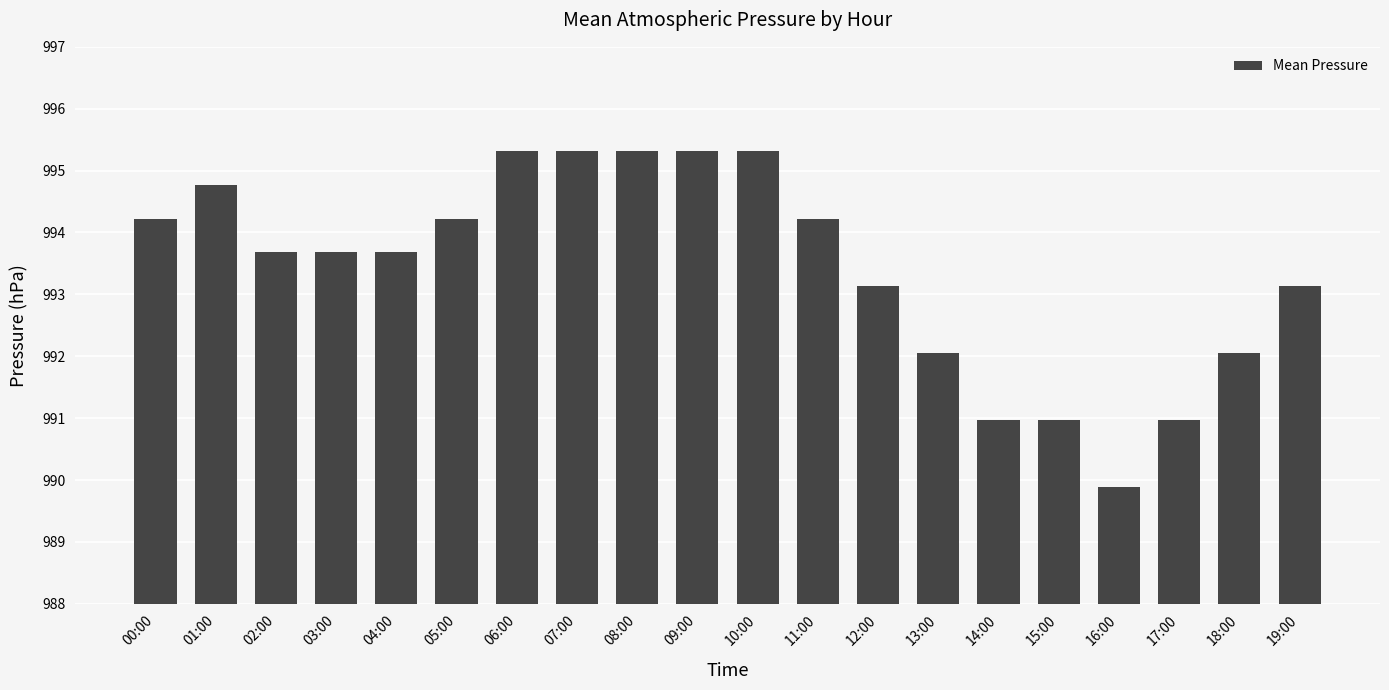

Which label corresponds to the smallest value in the chart?

16:00